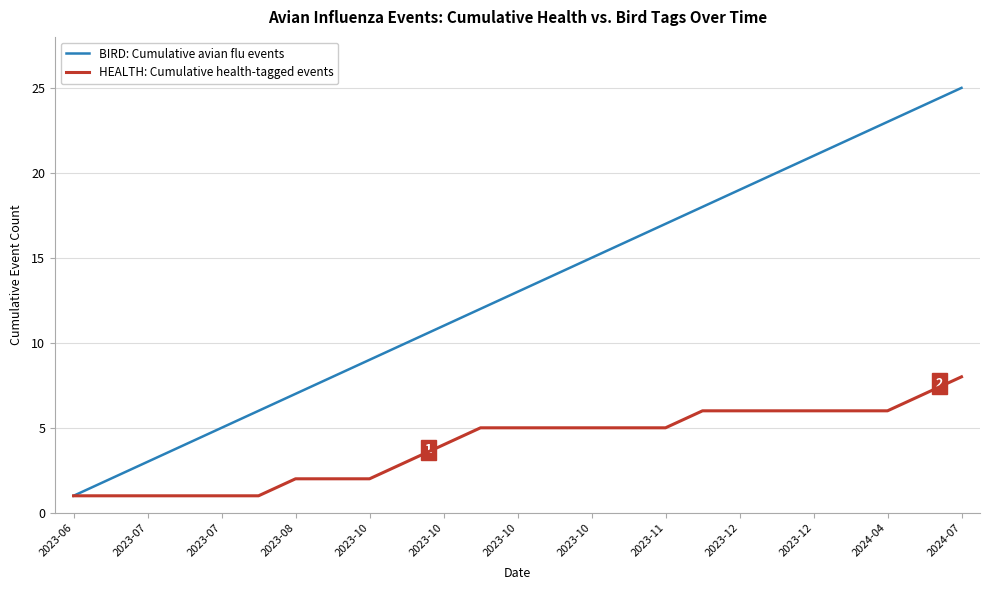

What are all the series names shown in the legend?

BIRD: Cumulative avian flu events, HEALTH: Cumulative health-tagged events